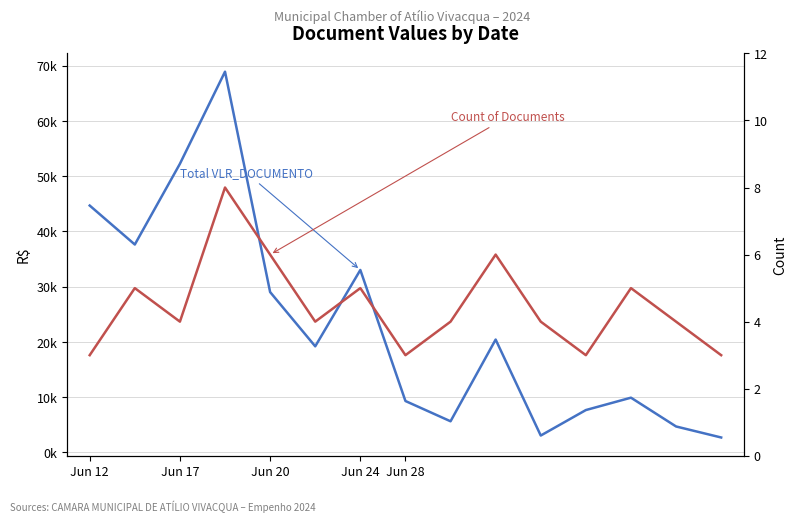

True or false: Count of Documents and Total VLR_DOCUMENTO cross at least once.

False